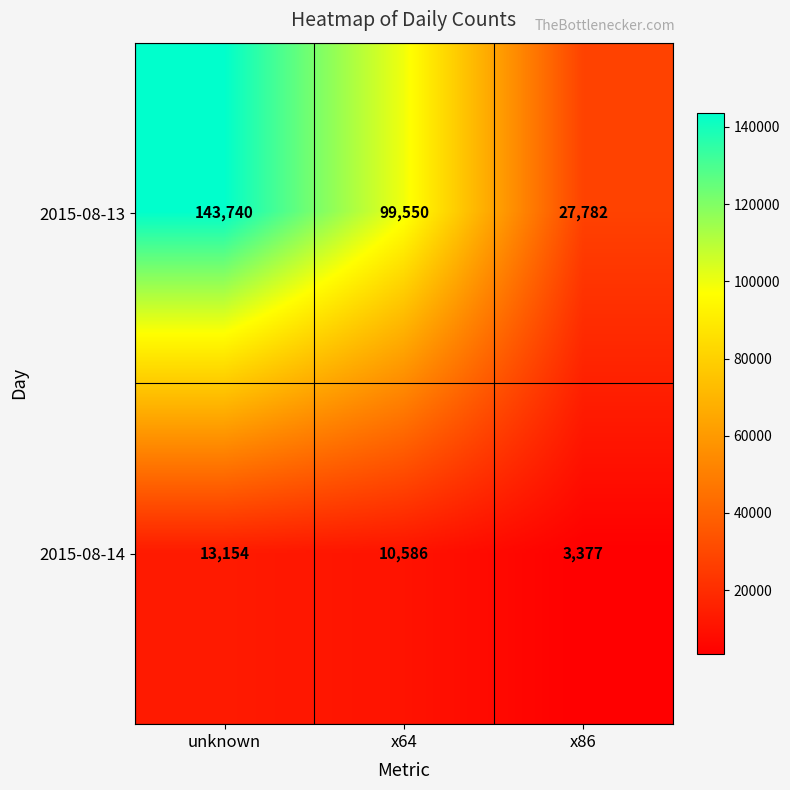

Rank the categories by 2015-08-13 value from highest to lowest.

unknown, x64, x86